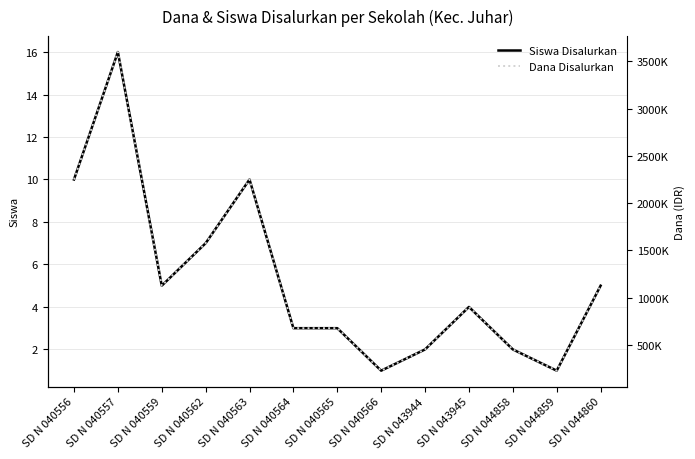

Which series has the largest total across all categories?

Dana Disalurkan